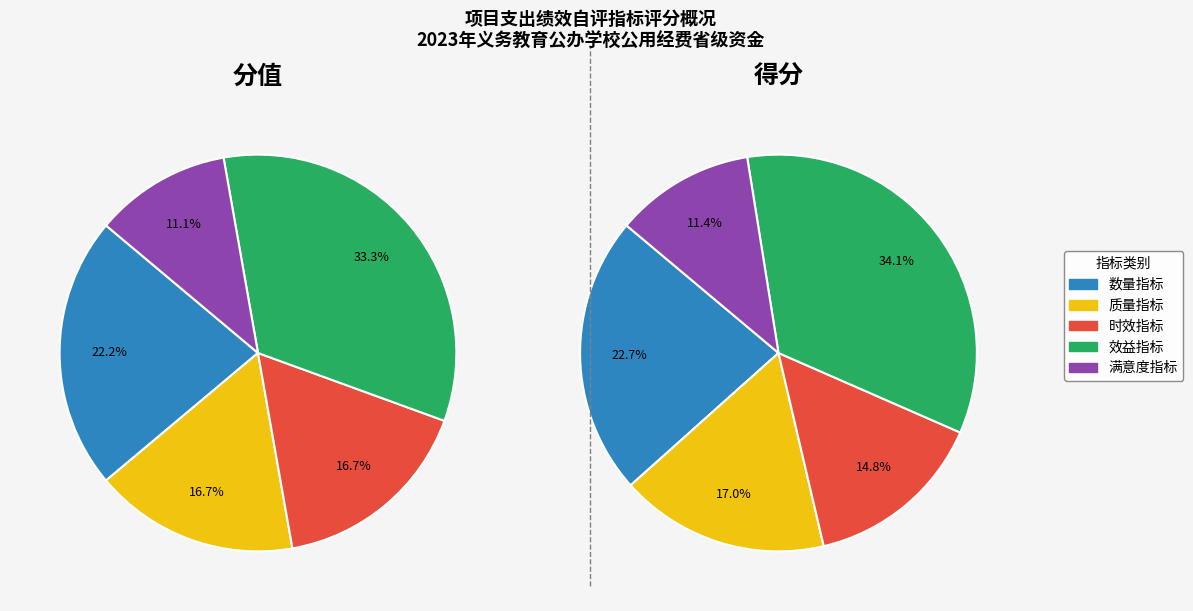

Does 质量指标 represent more than half of the total?

No